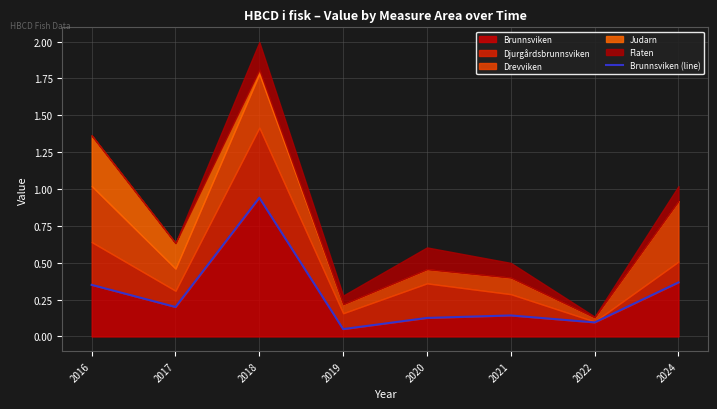

Reading left to right, extract all data points from this chart.

0.3	0.2	0.9	0.1	0.1	0.1	0.1	0.4